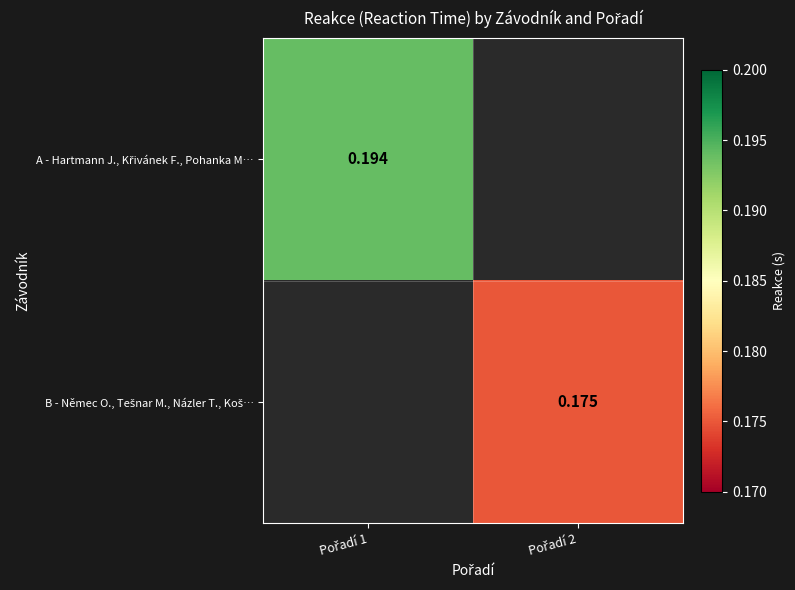

Is it true that B - Němec O., Tešnar M., Názler T., Koš… equals 0.2 at Pořadí 2?

True